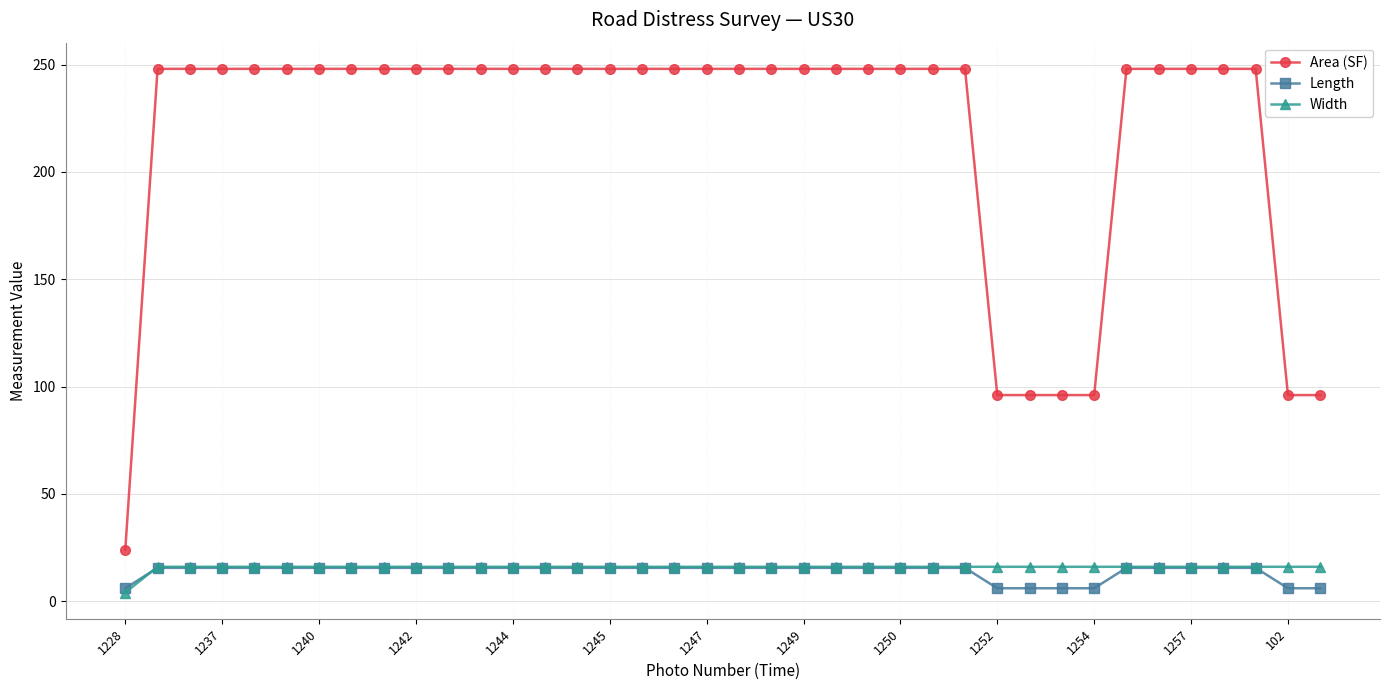

Which series has the widest spread of values?

Area (SF)